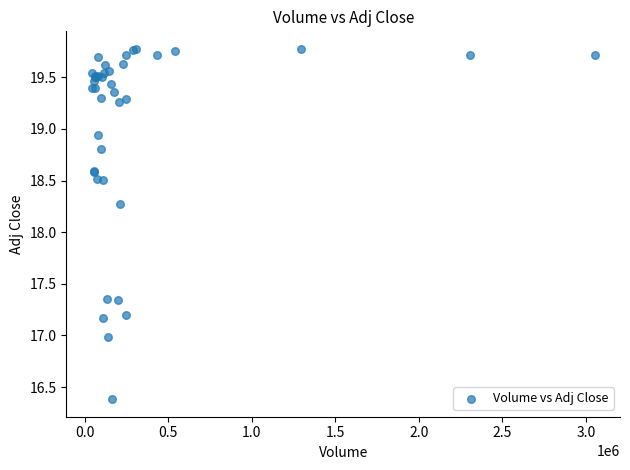

What Y value in the scatter plot is closest to 18?

18.3